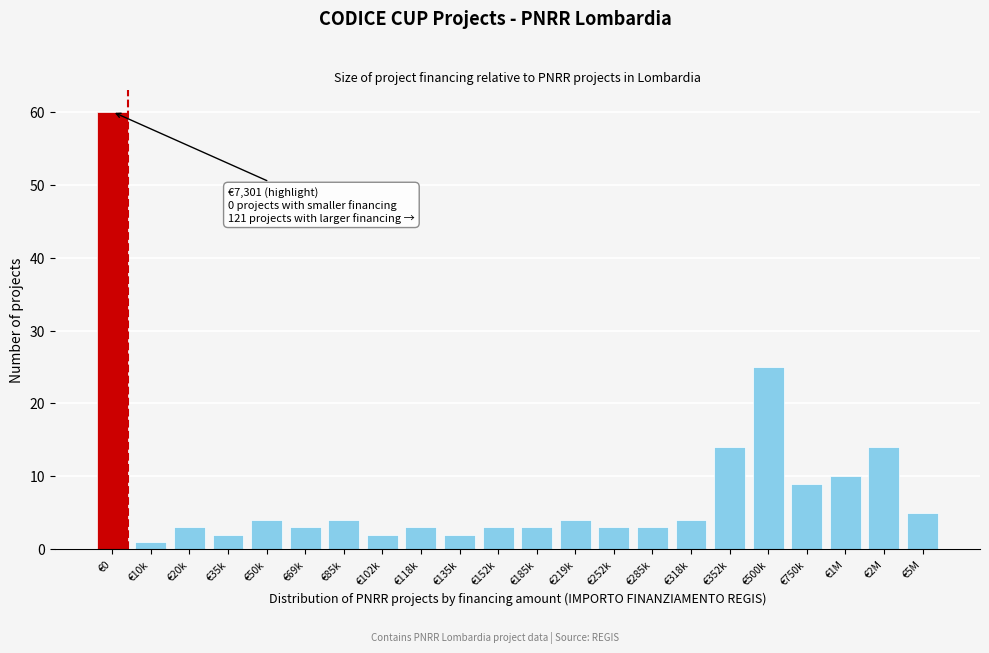

Reading left to right, list all the values displayed in this chart.

60	1	3	2	4	3	4	2	3	2	3	3	4	3	3	4	14	25	9	10	14	5